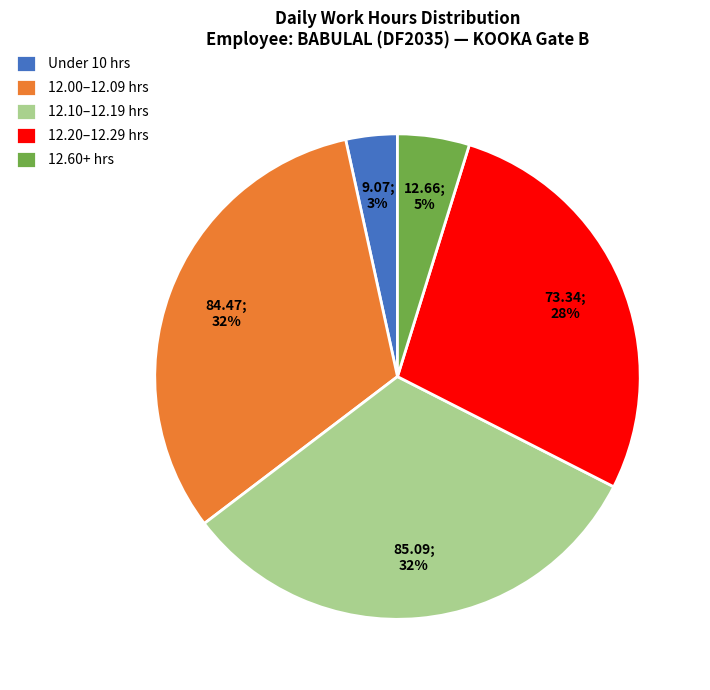

Which category has the smallest portion of the pie?

Under 10 hrs